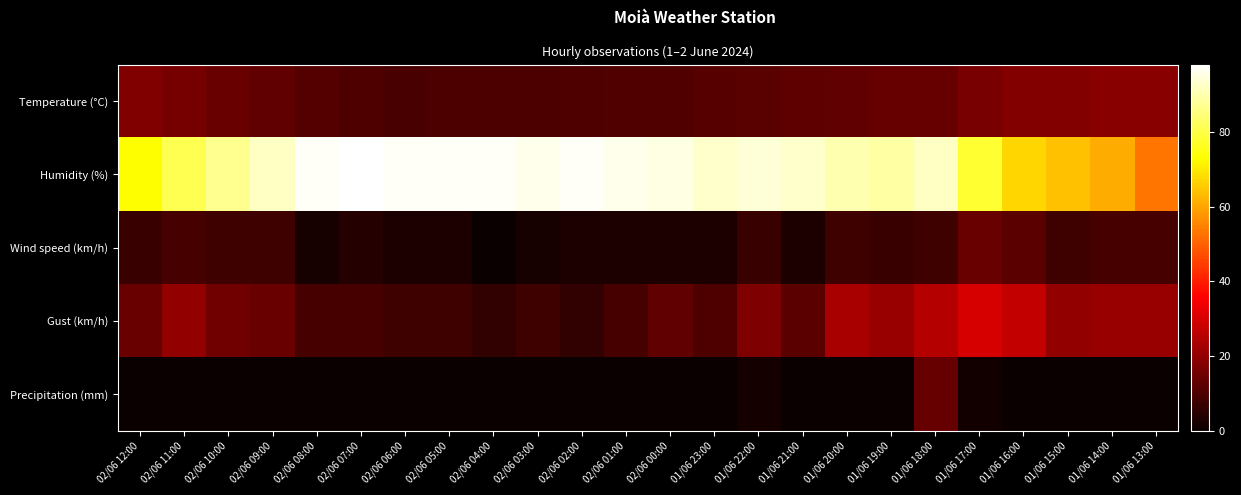

What is the total value across all series at 02/06 10:00?

123.9